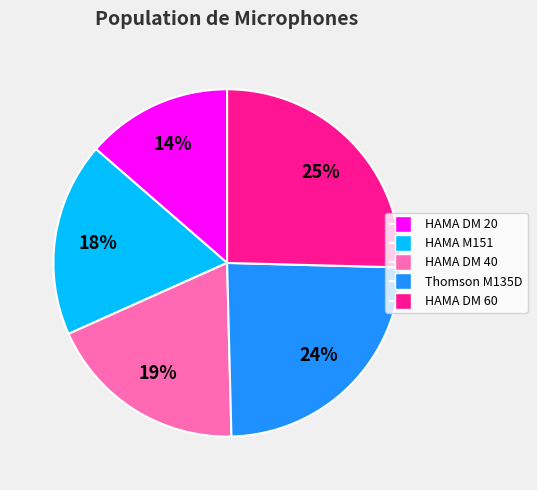

The Thomson M135D slice represents 12% of the pie. True or false?

False